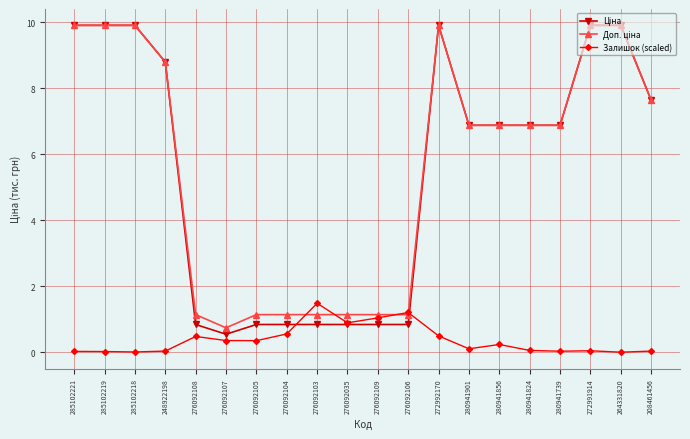

What is the label of the 3rd point from the left?

285102218